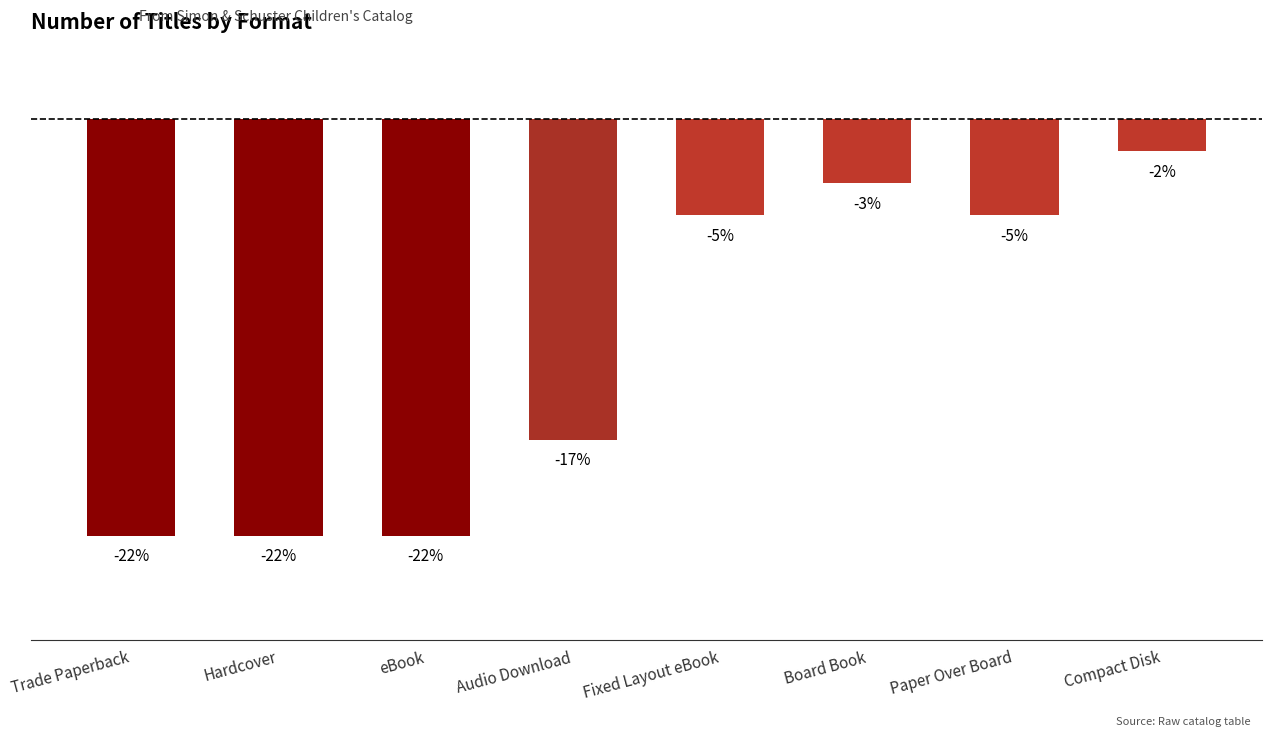

Which category has the lowest value across all series?

Trade Paperback